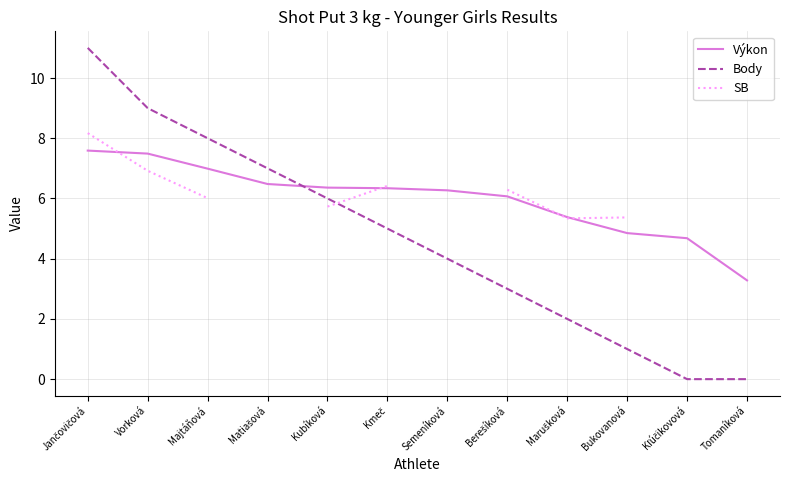

What is the spread (max minus min) of values at Bukovanová?

4.4